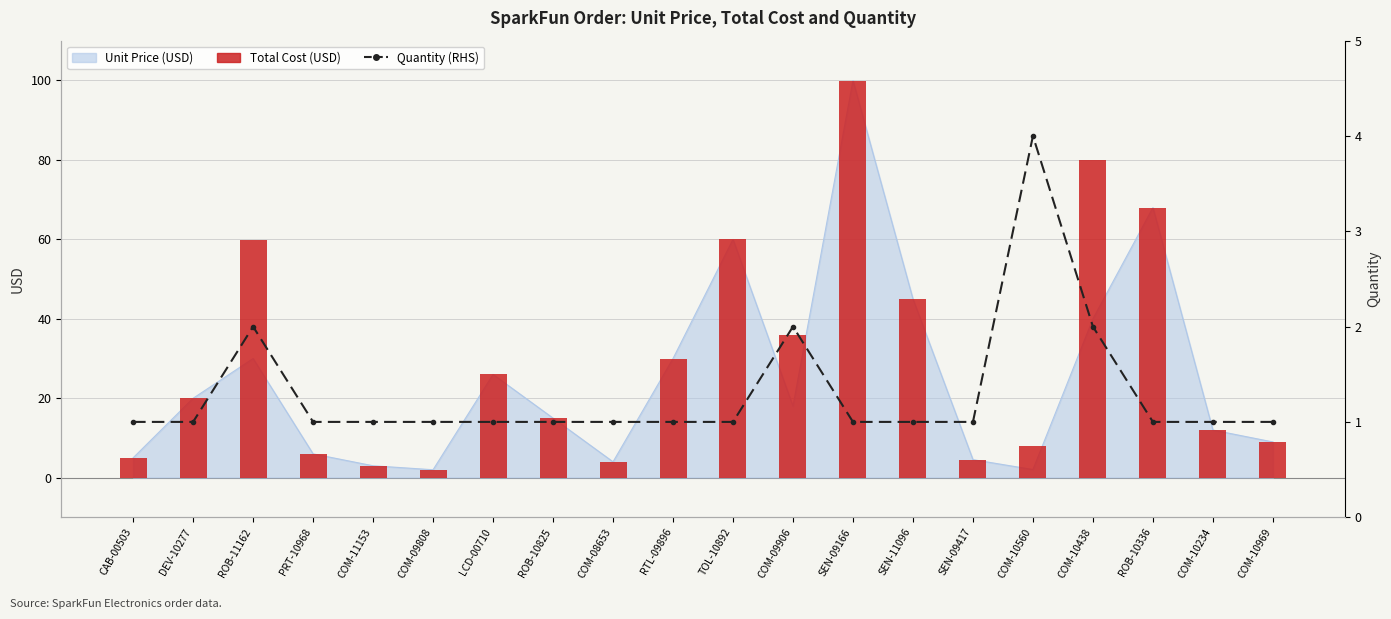

Is it true that Total Cost (USD) equals 4.9 at COM-10969?

False